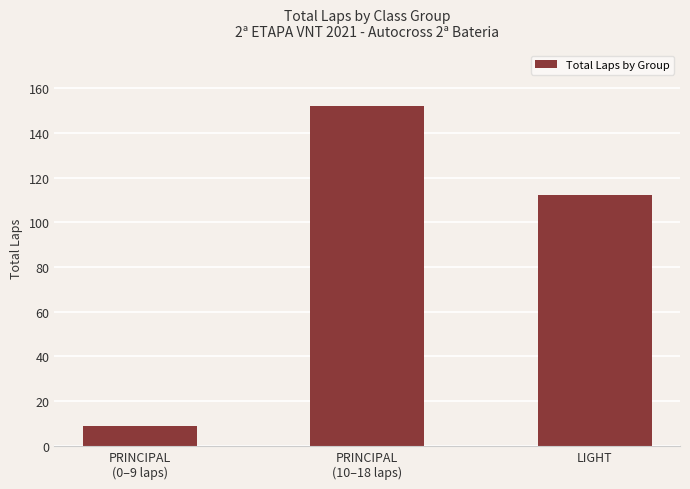

What is the change in value from PRINCIPAL
(10–18 laps) to LIGHT?

-40